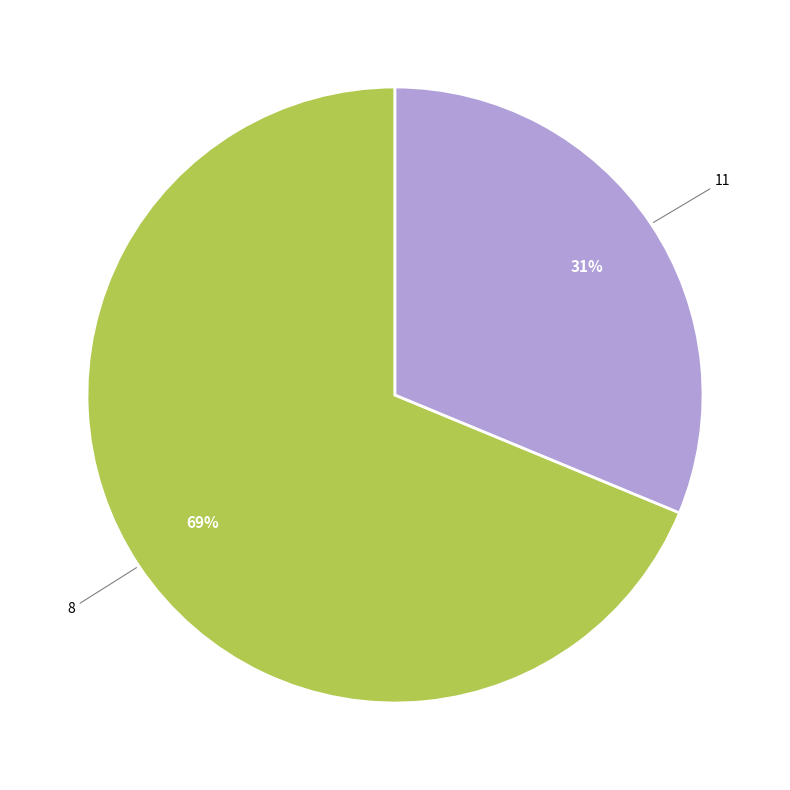

Does any single category account for the majority?

Yes